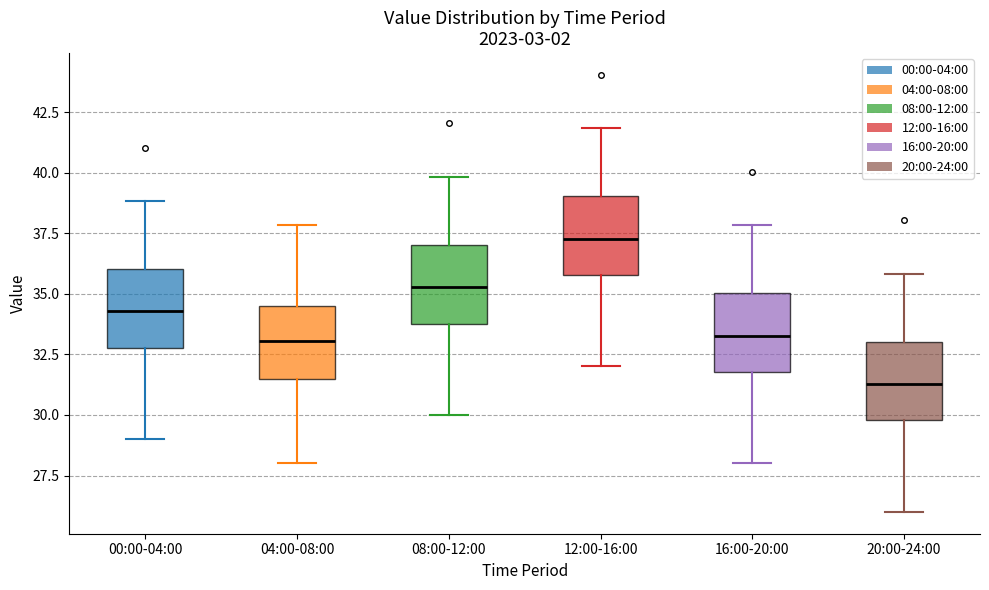

Where does the lower whisker of the box for 20:00-24:00 end on the y-axis? The values are not printed on the chart, so give them approximately, as read against the axis.

26.0